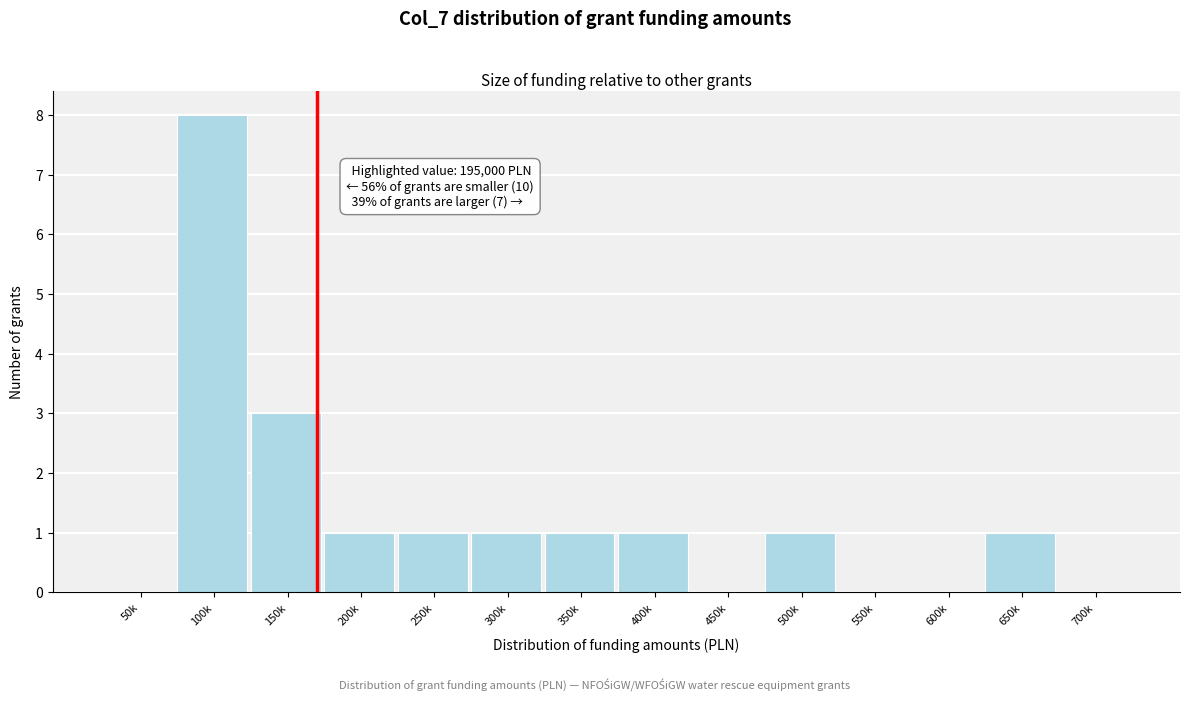

Reading right to left, extract all data points from this chart.

700k=0	650k=1	600k=0	550k=0	500k=1	450k=0	400k=1	350k=1	300k=1	250k=1	200k=1	150k=3	100k=8	50k=0